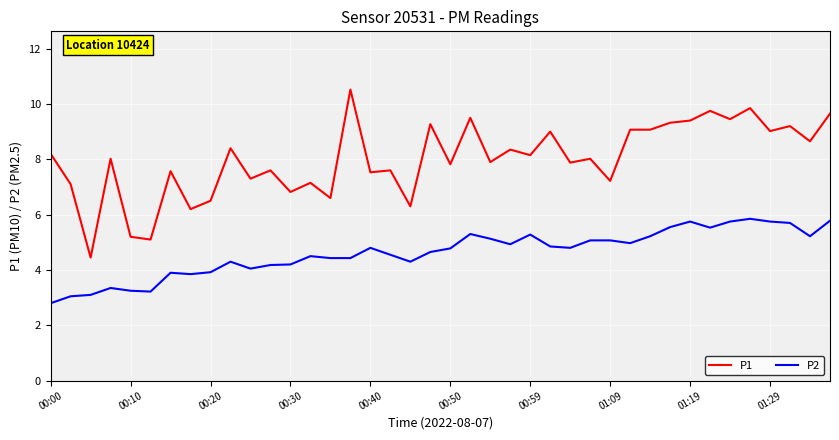

What is the difference between the maximum and minimum values in the P1 series?

6.1